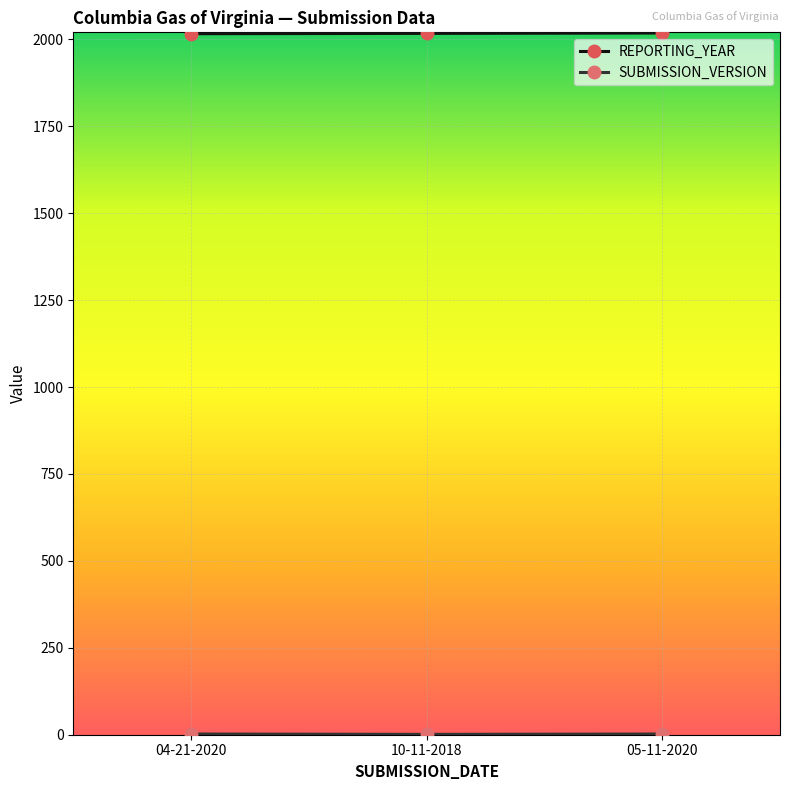

What is the label of the 2nd point from the left?

10-11-2018